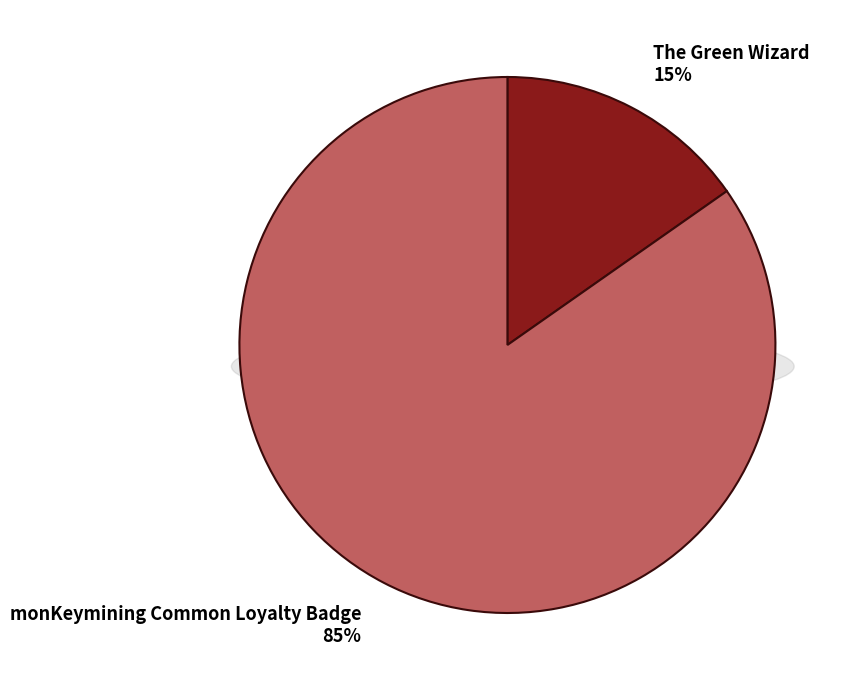

Between monKeymining Common Loyalty Badge and The Green Wizard, which is larger?

monKeymining Common Loyalty Badge